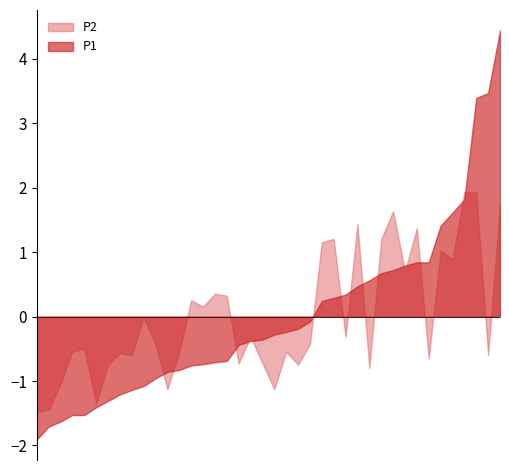

What is the difference between the maximum and minimum values in the P1 series?

6.3